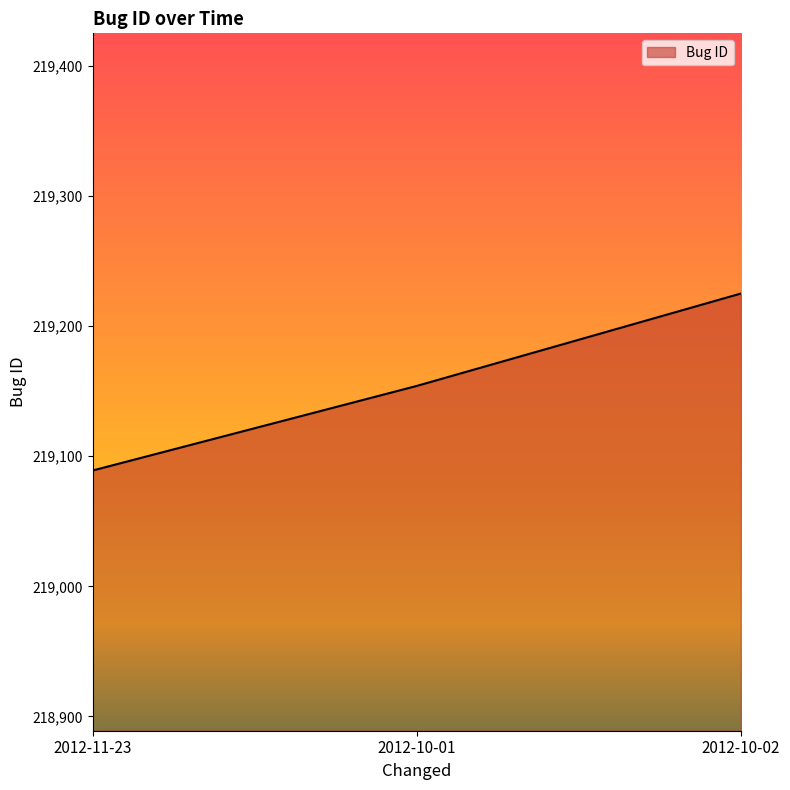

How many series are shown in this chart?

1